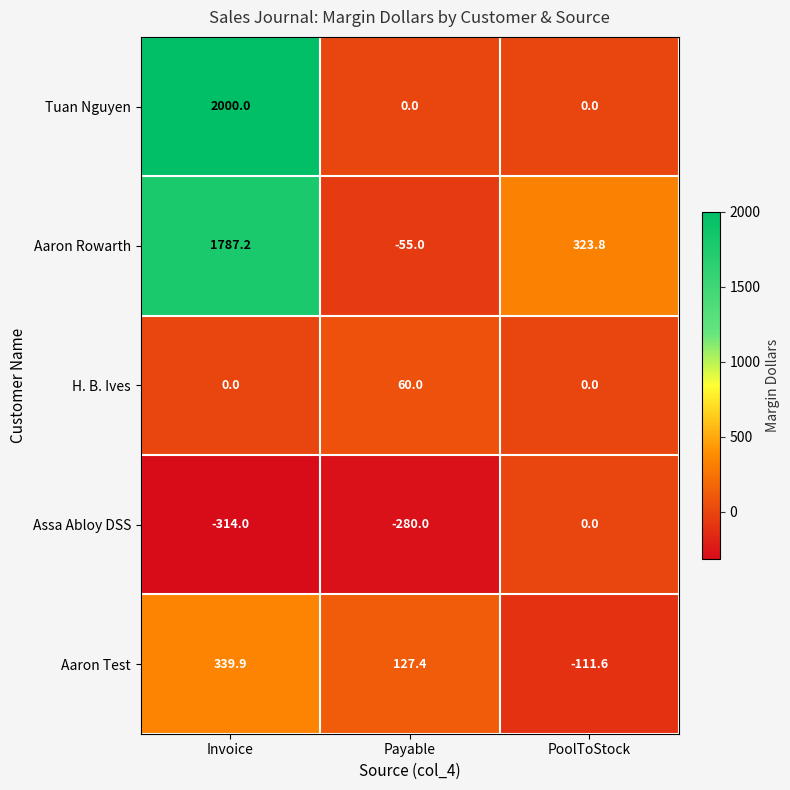

Where is Assa Abloy DSS nearest to the value -157?

Payable